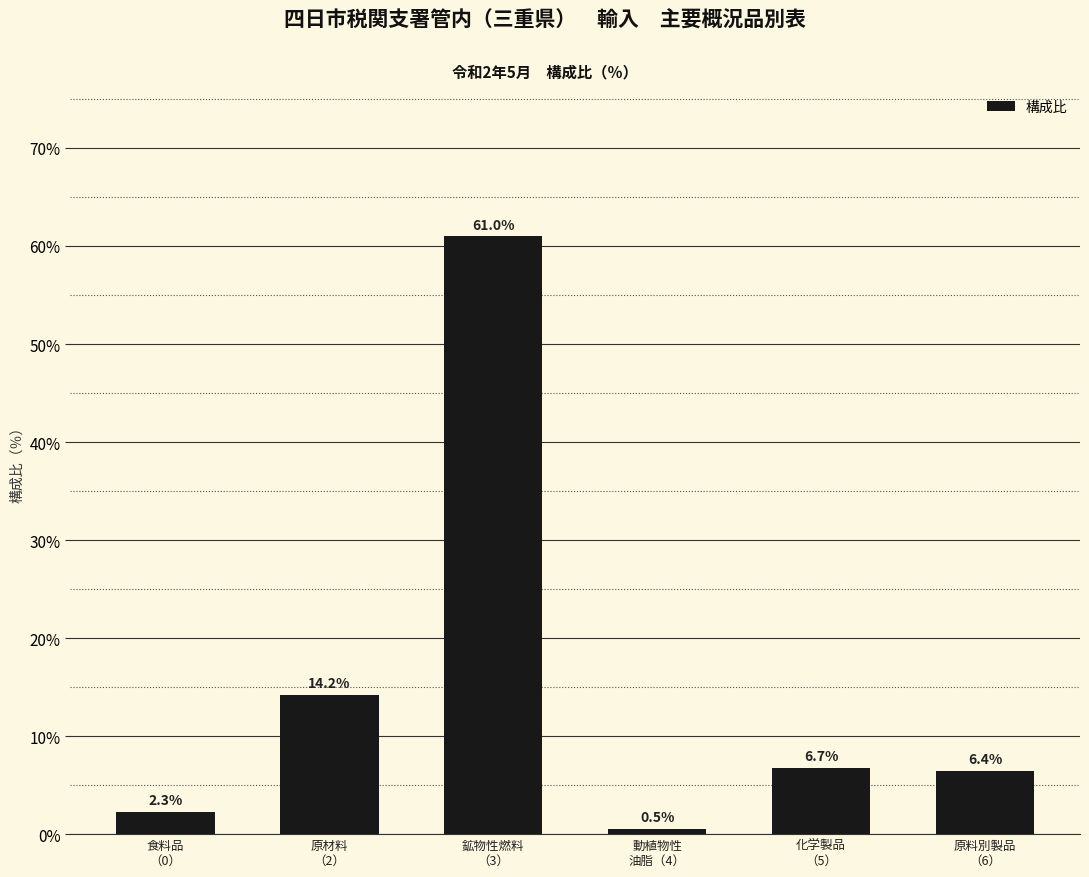

Rank the categories by value from highest to lowest.

鉱物性燃料
（3）, 原材料
（2）, 化学製品
（5）, 原料別製品
（6）, 食料品
（0）, 動植物性
油脂（4）